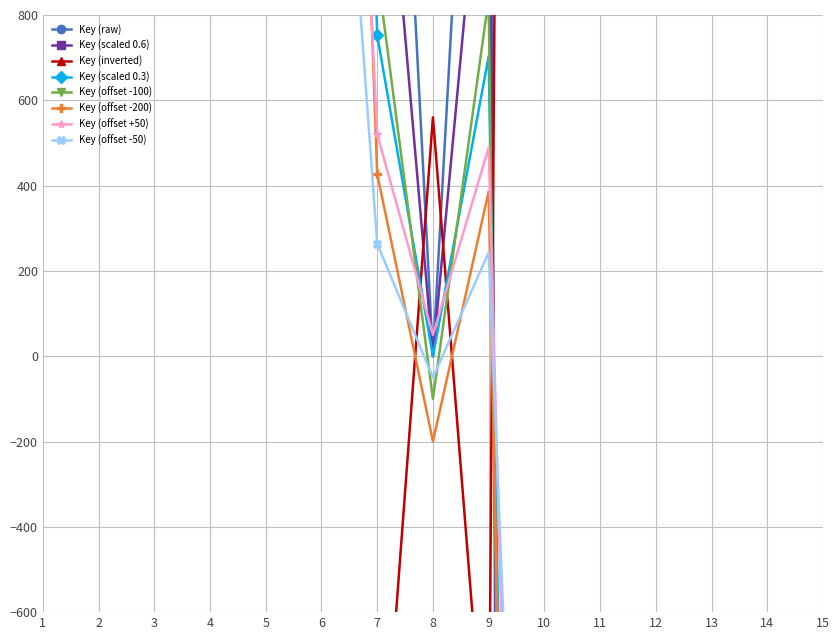

What is the sum of the values at 4 and 2?

53249.0